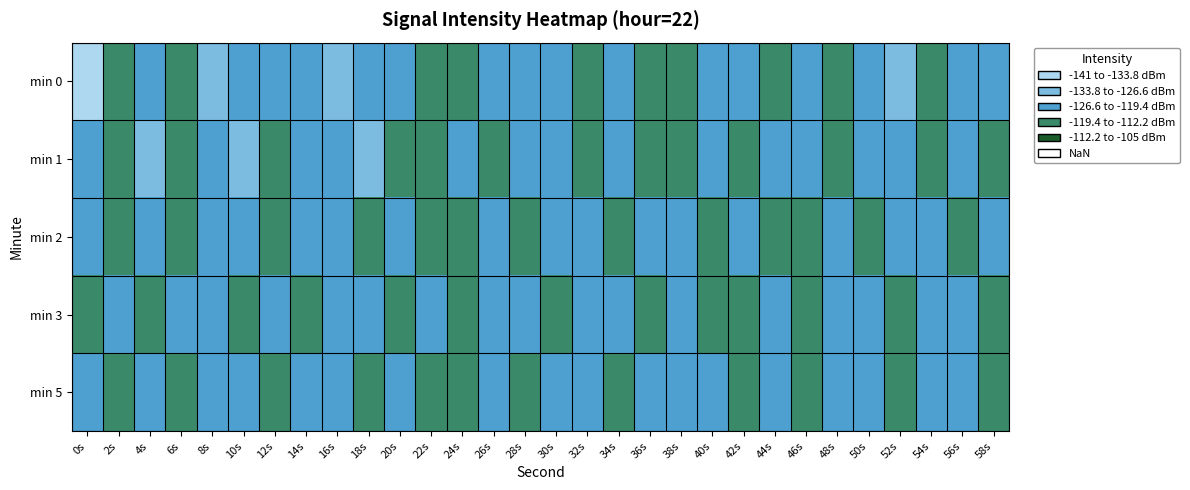

Reading left to right, list all the values displayed in this chart.

min 0: 0s=-141.2	2s=-118.9	4s=-121.8	6s=-114.6	8s=-129.8	10s=-125.6	12s=-126.0	14s=-121.7	16s=-126.8	18s=-122.0	20s=-124.6	22s=-115.3	24s=-113.8	26s=-121.7	28s=-123.0	30s=-126.3	32s=-118.8	34s=-124.6	36s=-114.3	38s=-115.4	40s=-121.1	42s=-119.6	44s=-119.2	46s=-125.4	48s=-116.7	50s=-121.6	52s=-127.1	54s=-117.9	56s=-122.1	58s=-120.1
min 1: 0s=-120.9	2s=-114.4	4s=-129.0	6s=-119.1	8s=-126.2	10s=-129.8	12s=-118.9	14s=-122.0	16s=-122.1	18s=-130.1	20s=-119.0	22s=-115.0	24s=-121.0	26s=-118.0	28s=-124.0	30s=-120.0	32s=-117.0	34s=-123.0	36s=-119.0	38s=-116.0	40s=-122.0	42s=-118.0	44s=-125.0	46s=-121.0	48s=-119.0	50s=-124.0	52s=-120.0	54s=-118.0	56s=-123.0	58s=-119.0
min 2: 0s=-122.0	2s=-115.0	4s=-120.0	6s=-118.0	8s=-125.0	10s=-121.0	12s=-119.0	14s=-124.0	16s=-120.0	18s=-118.0	20s=-123.0	22s=-119.0	24s=-116.0	26s=-122.0	28s=-118.0	30s=-125.0	32s=-121.0	34s=-119.0	36s=-124.0	38s=-120.0	40s=-118.0	42s=-123.0	44s=-119.0	46s=-116.0	48s=-122.0	50s=-118.0	52s=-125.0	54s=-121.0	56s=-119.0	58s=-124.0
min 3: 0s=-119.0	2s=-123.0	4s=-117.0	6s=-121.0	8s=-126.0	10s=-115.0	12s=-122.0	14s=-118.0	16s=-124.0	18s=-120.0	20s=-116.0	22s=-121.0	24s=-118.0	26s=-125.0	28s=-121.0	30s=-119.0	32s=-124.0	34s=-120.0	36s=-118.0	38s=-123.0	40s=-119.0	42s=-116.0	44s=-122.0	46s=-118.0	48s=-125.0	50s=-121.0	52s=-119.0	54s=-124.0	56s=-120.0	58s=-118.0
min 5: 0s=-120.0	2s=-116.0	4s=-122.0	6s=-118.0	8s=-125.0	10s=-121.0	12s=-119.0	14s=-124.0	16s=-120.0	18s=-118.0	20s=-123.0	22s=-119.0	24s=-116.0	26s=-122.0	28s=-118.0	30s=-125.0	32s=-121.0	34s=-119.0	36s=-124.0	38s=-120.0	40s=-121.0	42s=-115.0	44s=-120.0	46s=-118.0	48s=-125.0	50s=-121.0	52s=-119.0	54s=-124.0	56s=-120.0	58s=-118.0